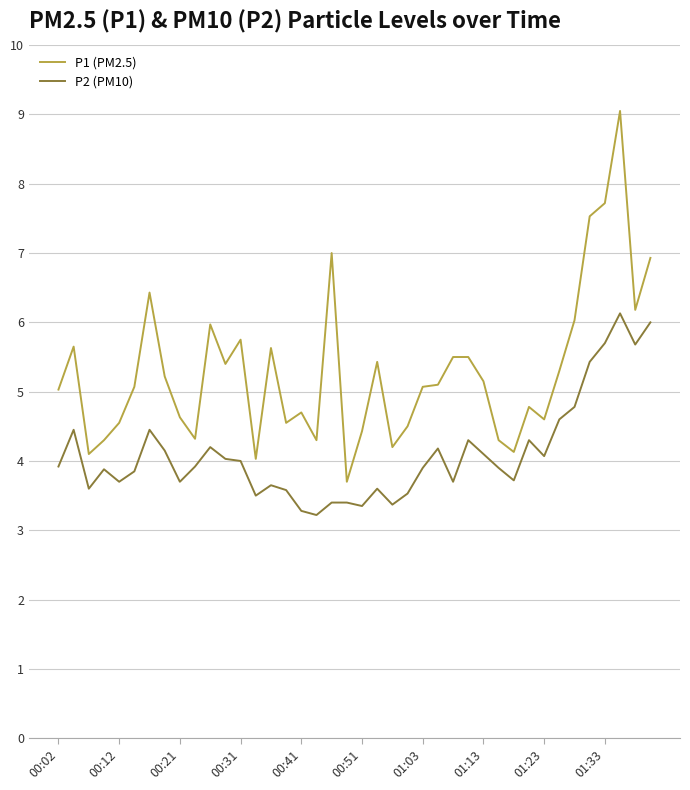

Which series has the widest spread of values?

P1 (PM2.5)